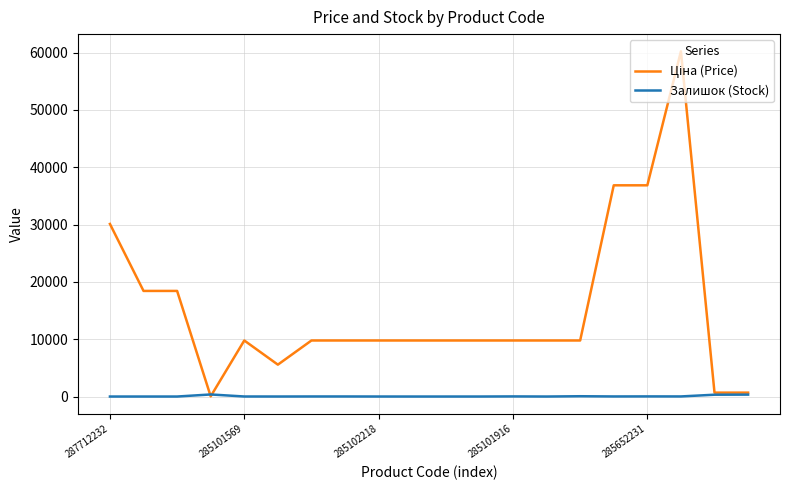

How many lines are shown in the chart?

2